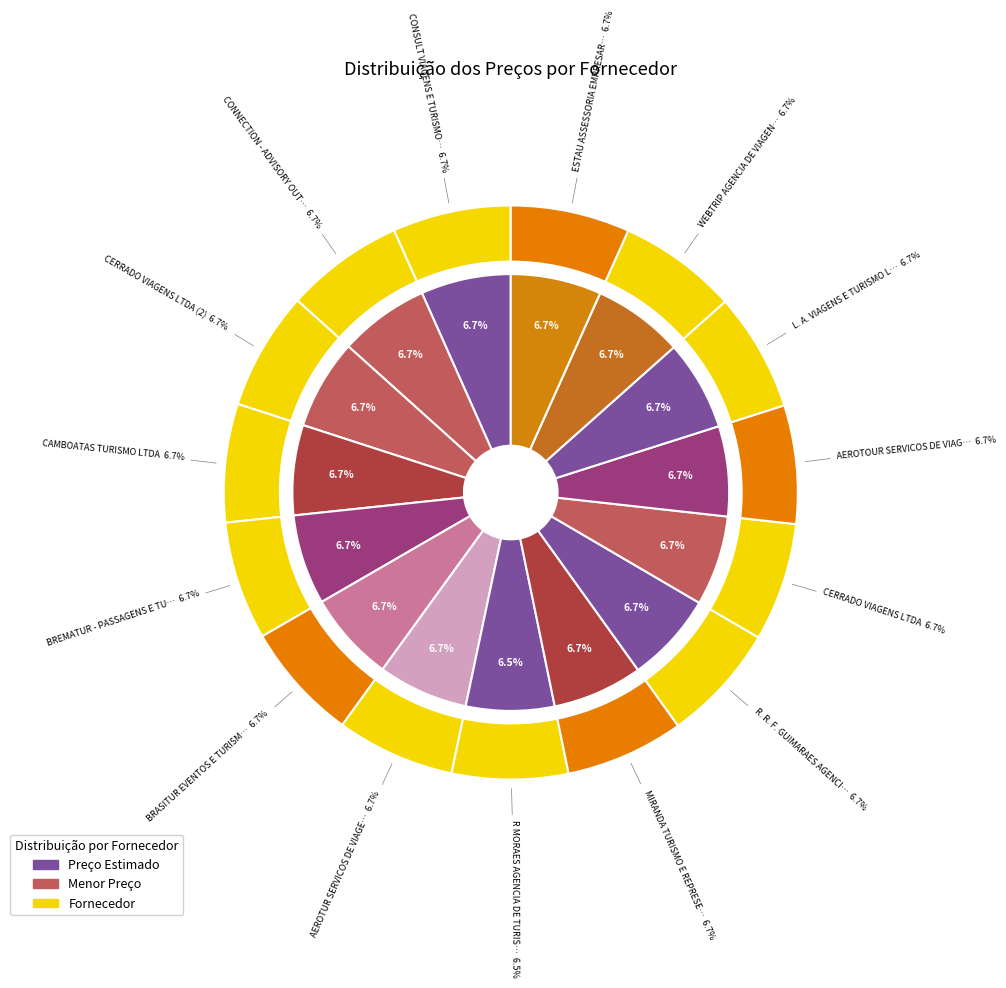

What is the total percentage of BREMATUR - PASSAGENS E TURISMO LTDA and CERRADO VIAGENS LTDA?

13.3%